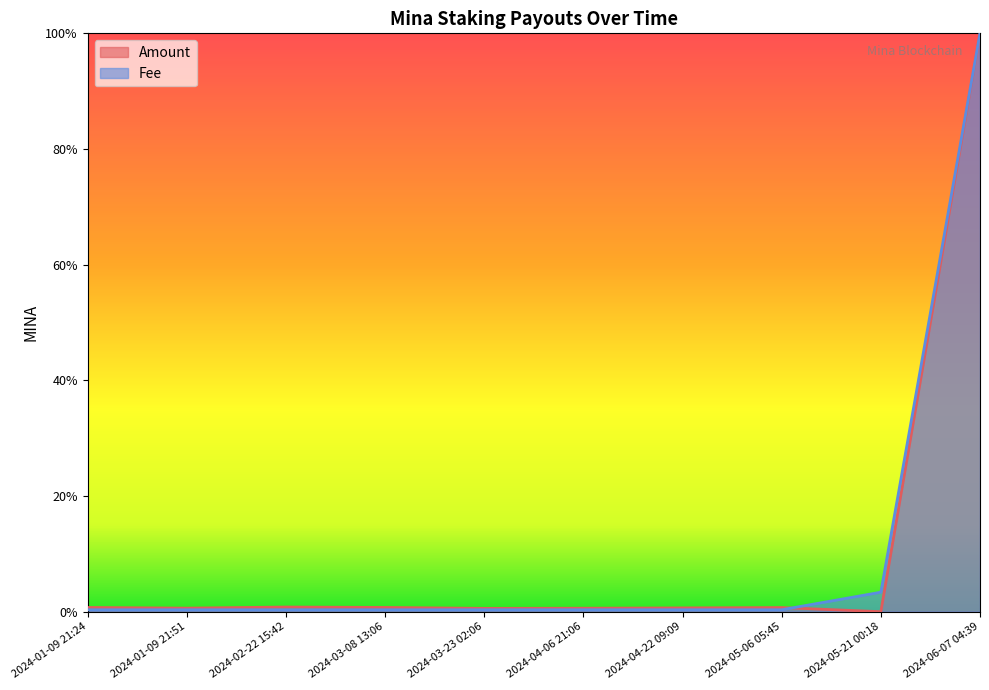

What is the label of the 3rd point from the left?

2024-02-22 15:42